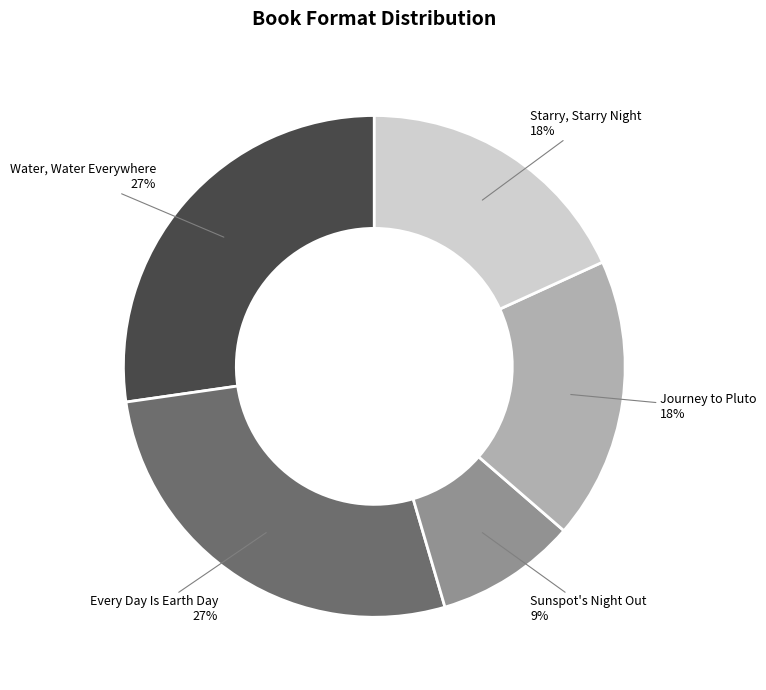

Which has a higher value, Sunspot's Night Out or Water, Water Everywhere?

Water, Water Everywhere